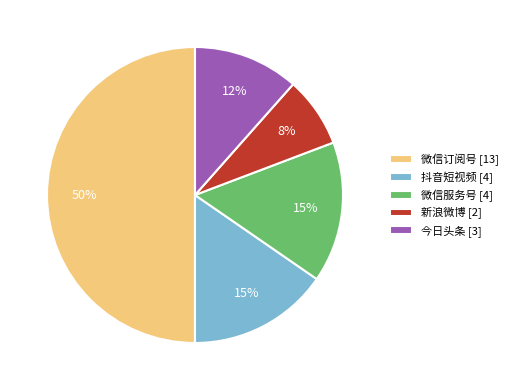

Which category has the biggest portion of the pie?

微信订阅号